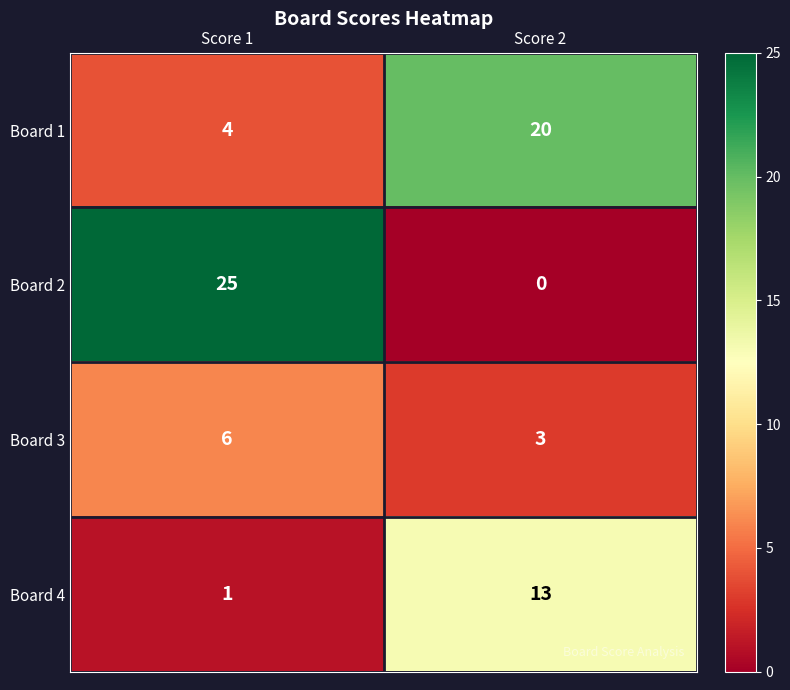

Rank the series by their maximum value, from highest to lowest.

Board 2, Board 1, Board 4, Board 3